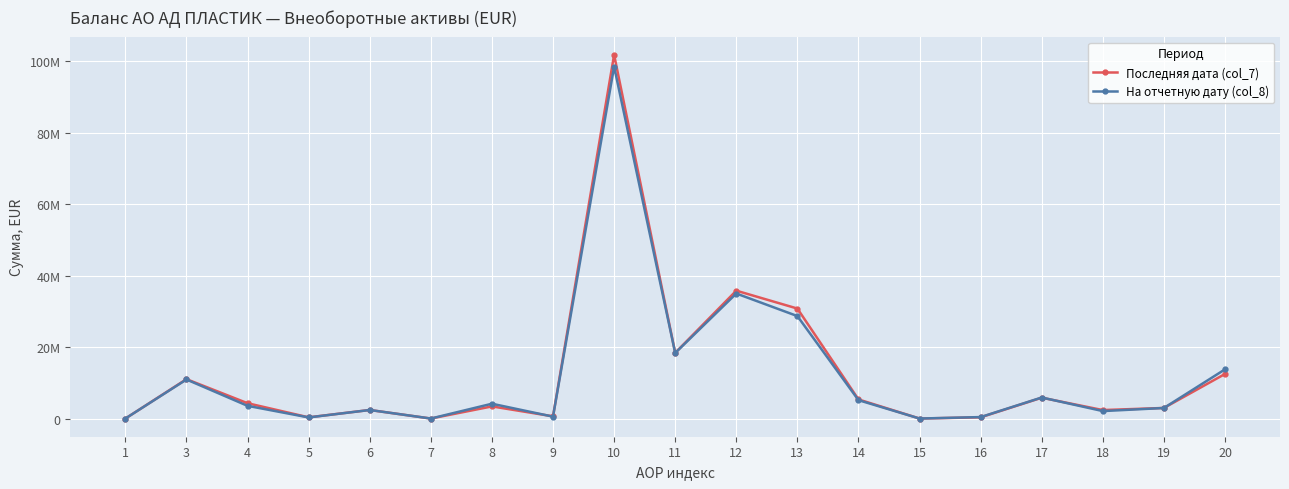

Is this an area chart (filled region under the line)?

No